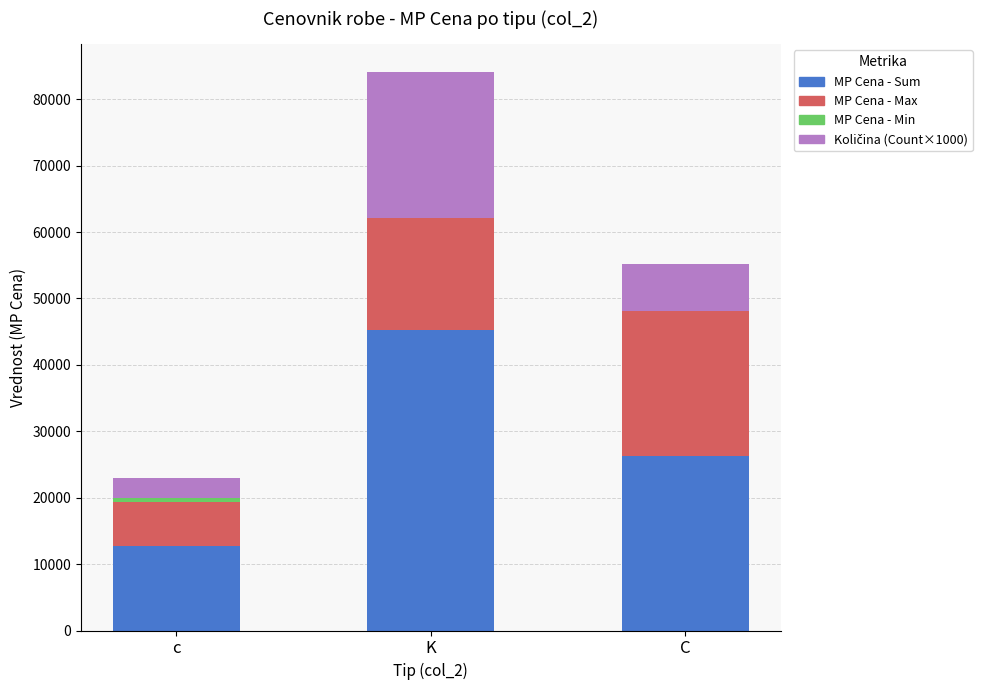

Where is MP Cena - Sum nearest to the value 28965?

C